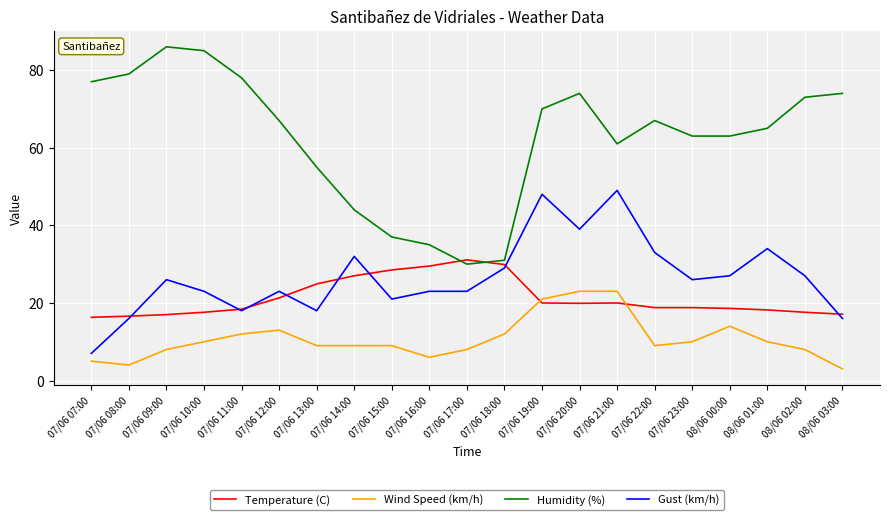

Which label corresponds to the largest value in the chart?

07/06 09:00